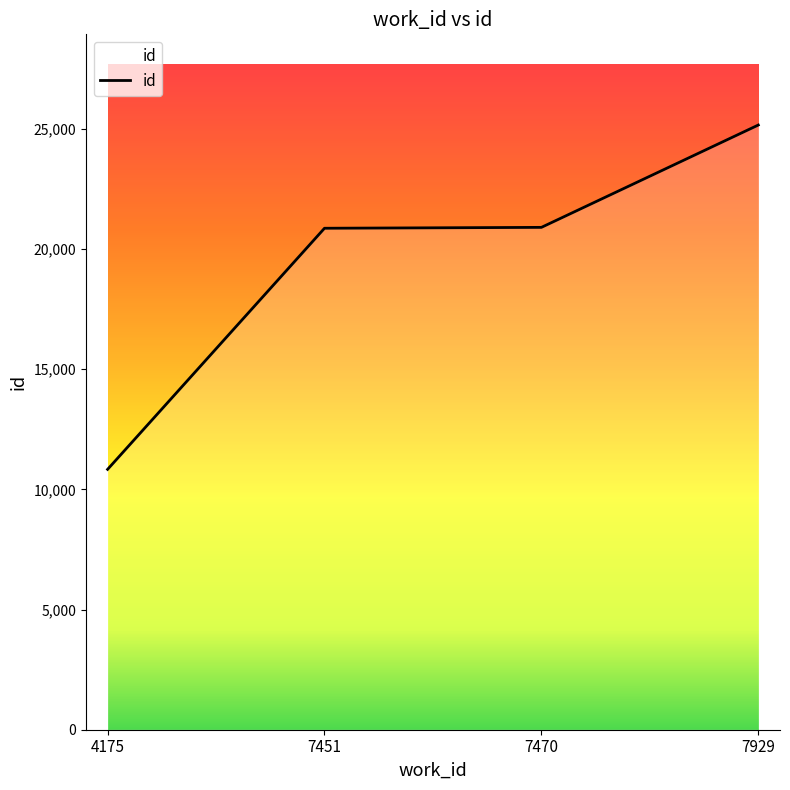

What is the change in value from 4175 to 7451?

+10030